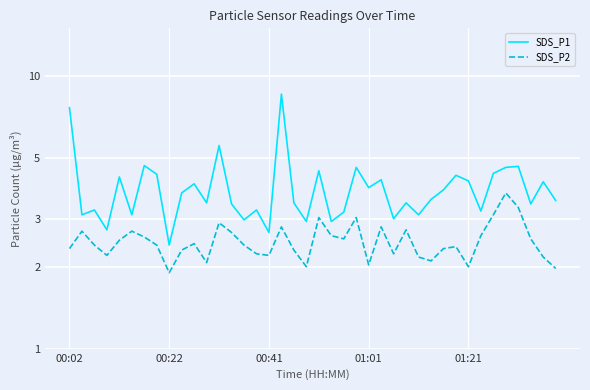

True or false: SDS_P1 and SDS_P2 cross at least once.

False